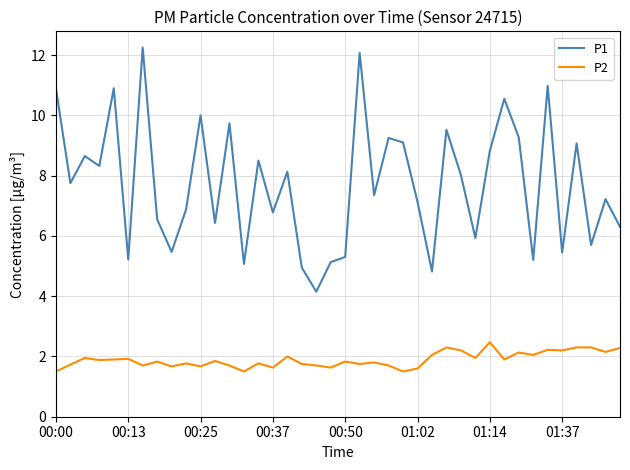

Which series has the largest total across all categories?

P1